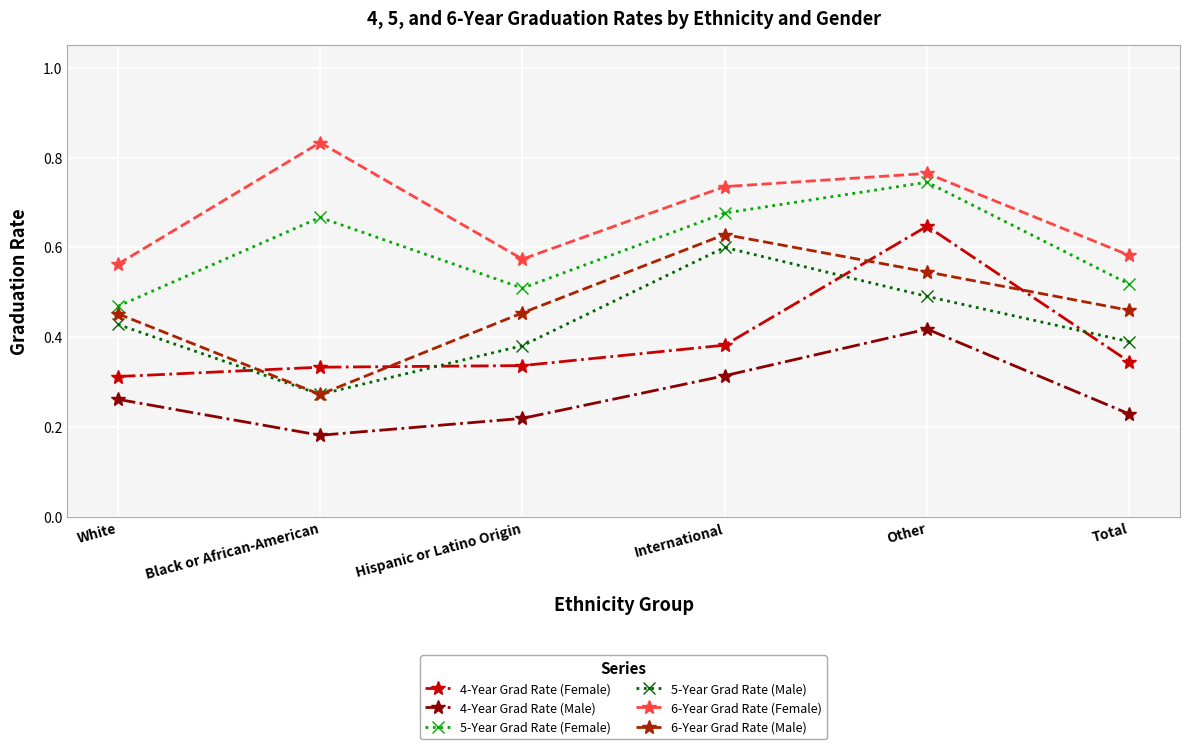

At which category does the chart reach its minimum across all series?

Black or African-American